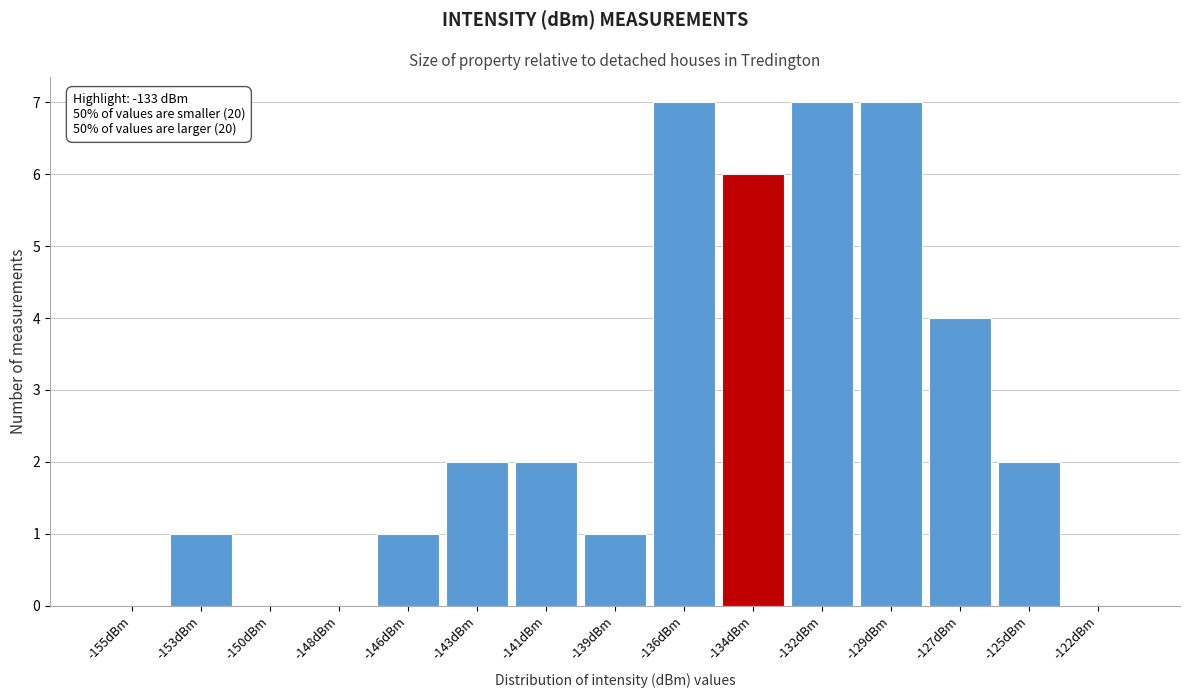

Reading left to right, transcribe all the data shown in this chart.

-155dBm=0	-153dBm=1	-150dBm=0	-148dBm=0	-146dBm=1	-143dBm=2	-141dBm=2	-139dBm=1	-136dBm=7	-134dBm=6	-132dBm=7	-129dBm=7	-127dBm=4	-125dBm=2	-122dBm=0